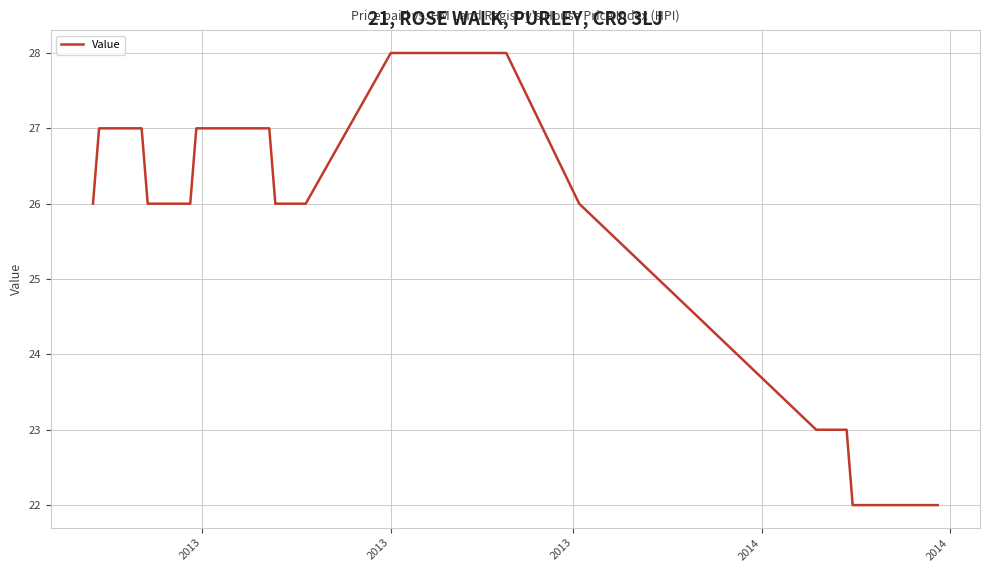

At which label does the data first exceed 27?

2013